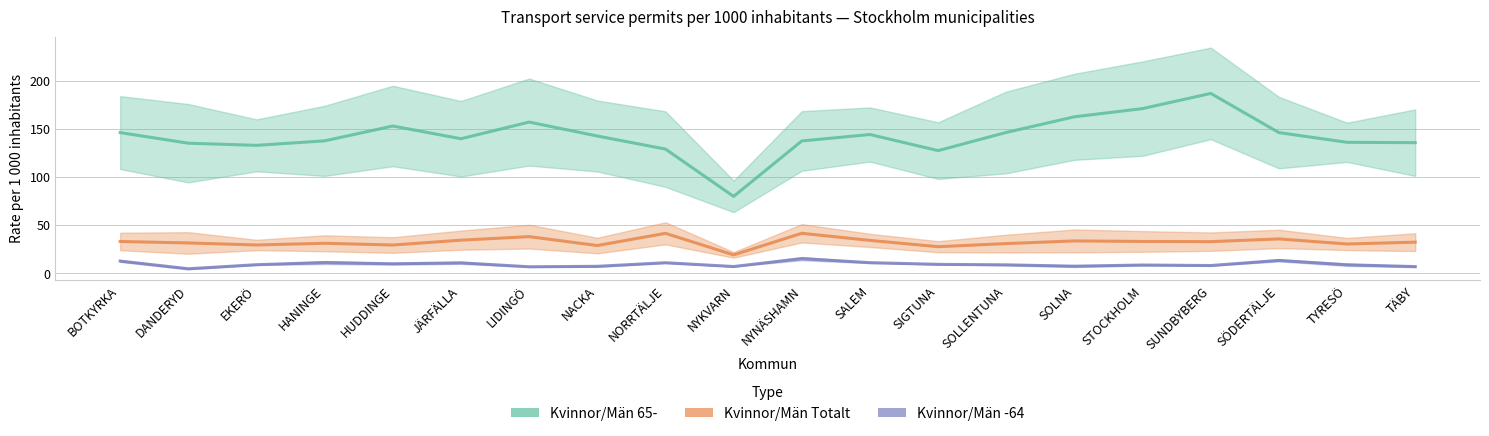

At which category does Män -64 reach its first local peak?

HANINGE